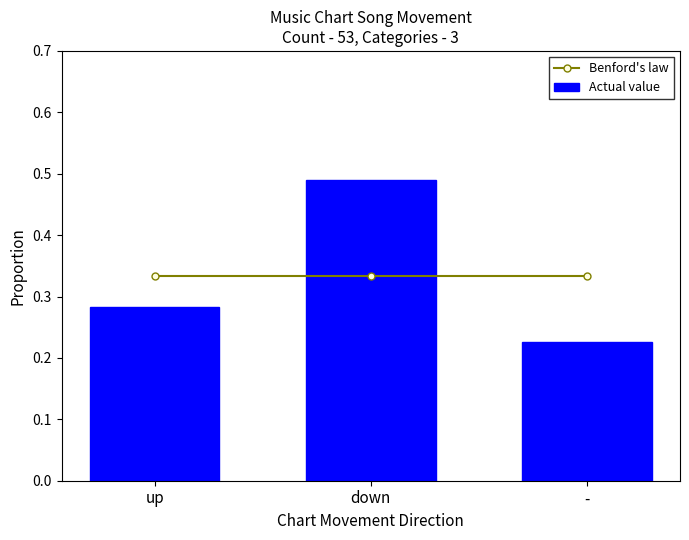

What value does the Actual value series have at up?

0.3